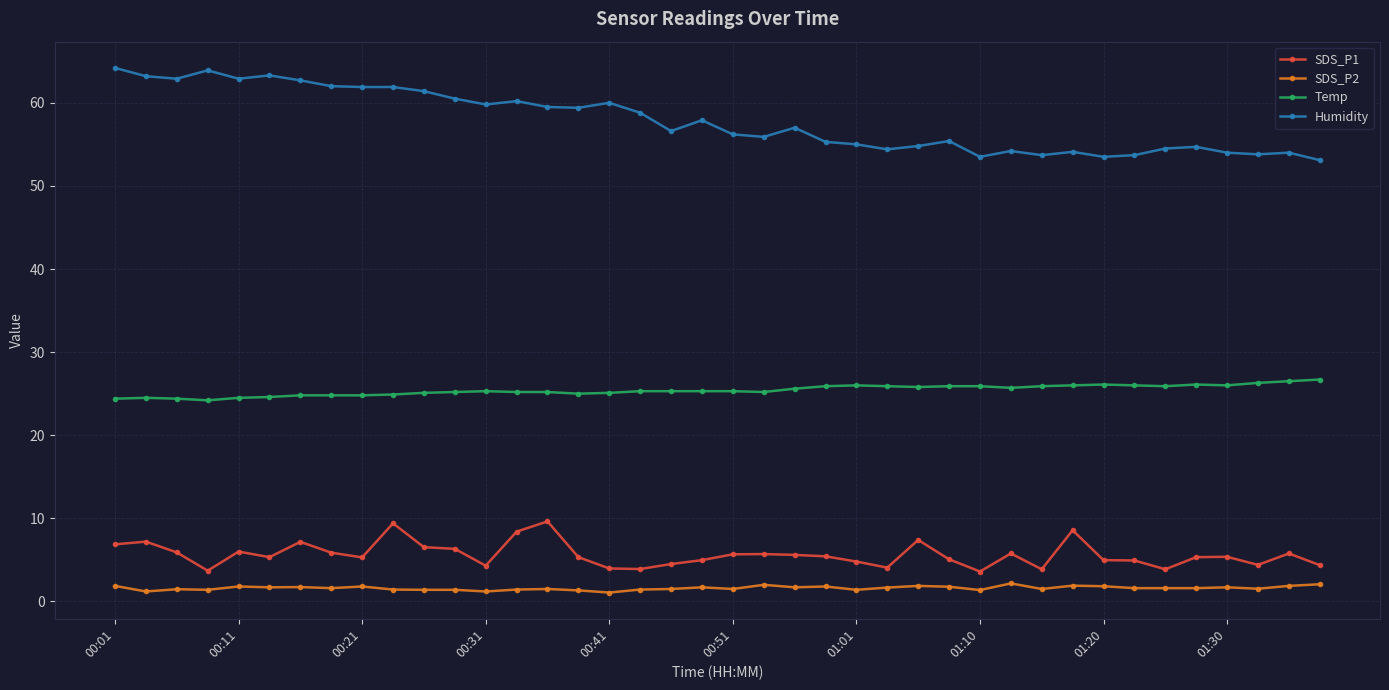

At how many categories does at least one series exceed 43?

40